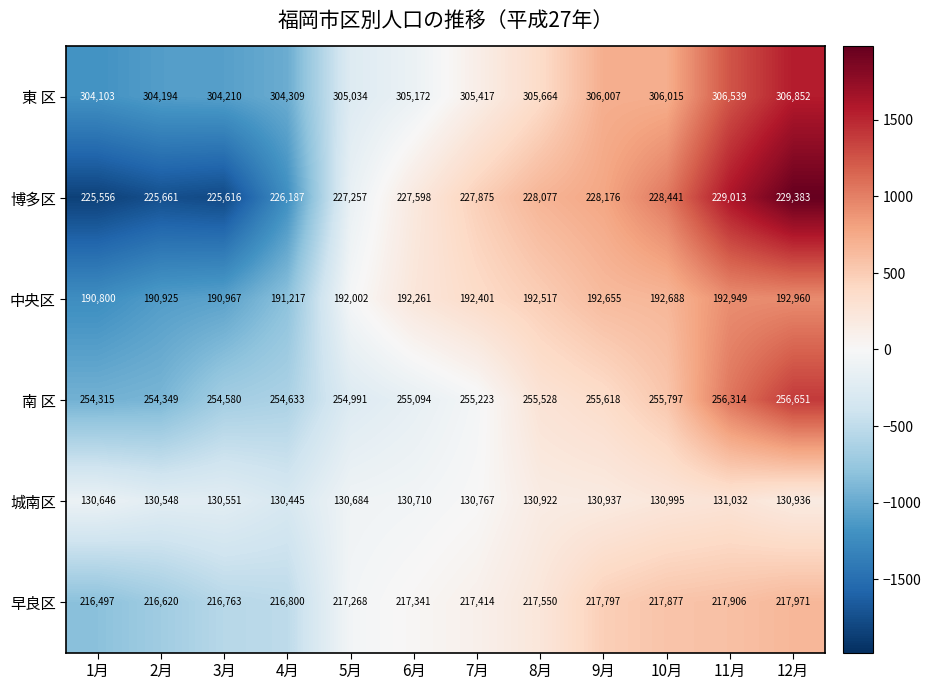

How many data points does each series have?

12